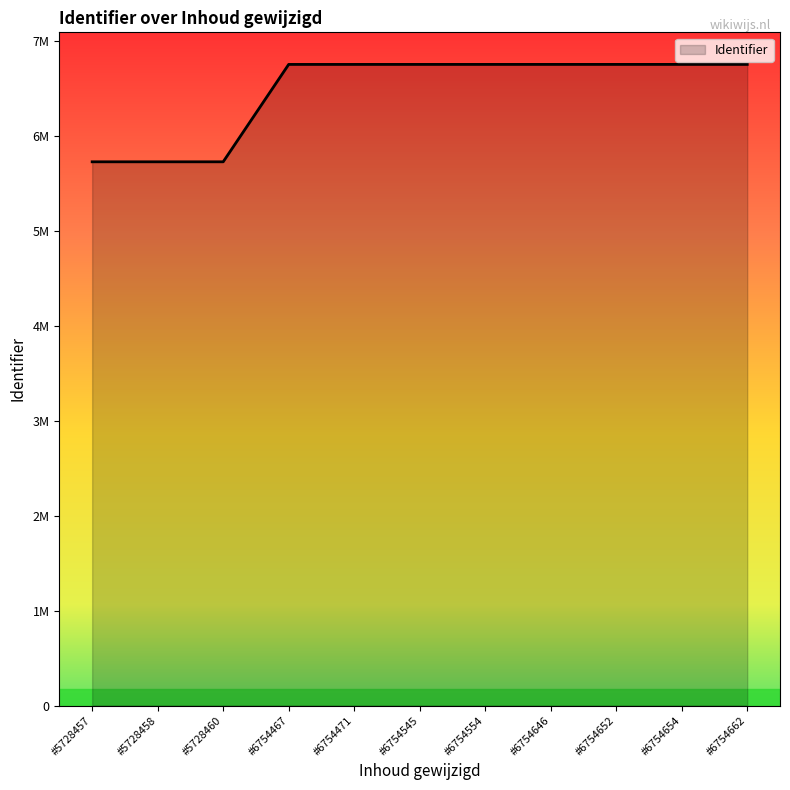

True or false: there are more than 1 points higher than both neighbors.

False